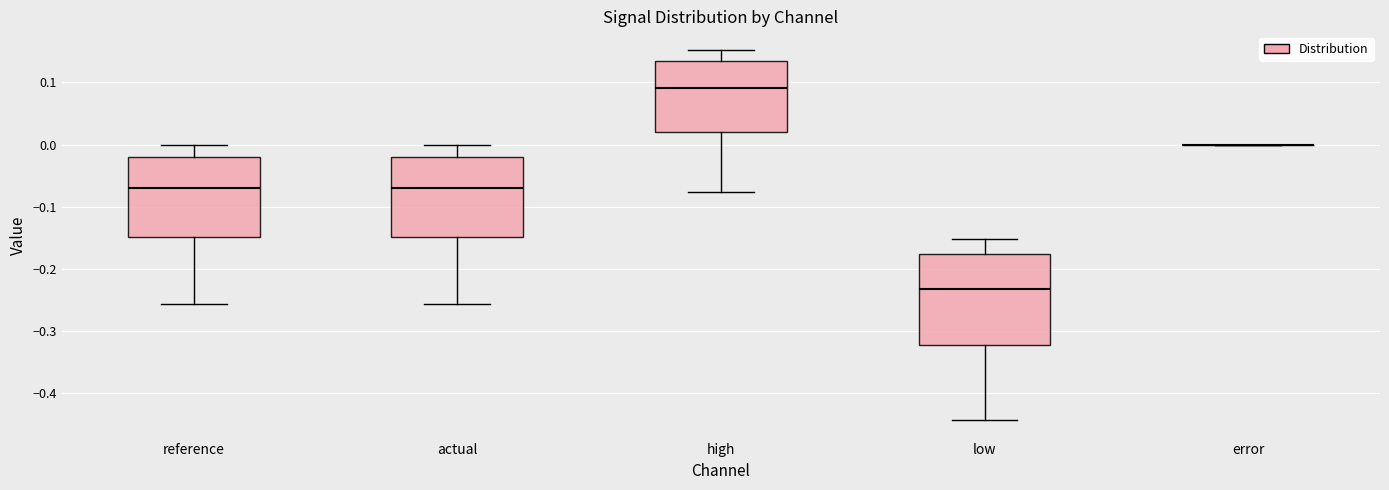

Where does the lower whisker of the box for low end on the y-axis? The values are not printed on the chart, so give them approximately, as read against the axis.

-0.44